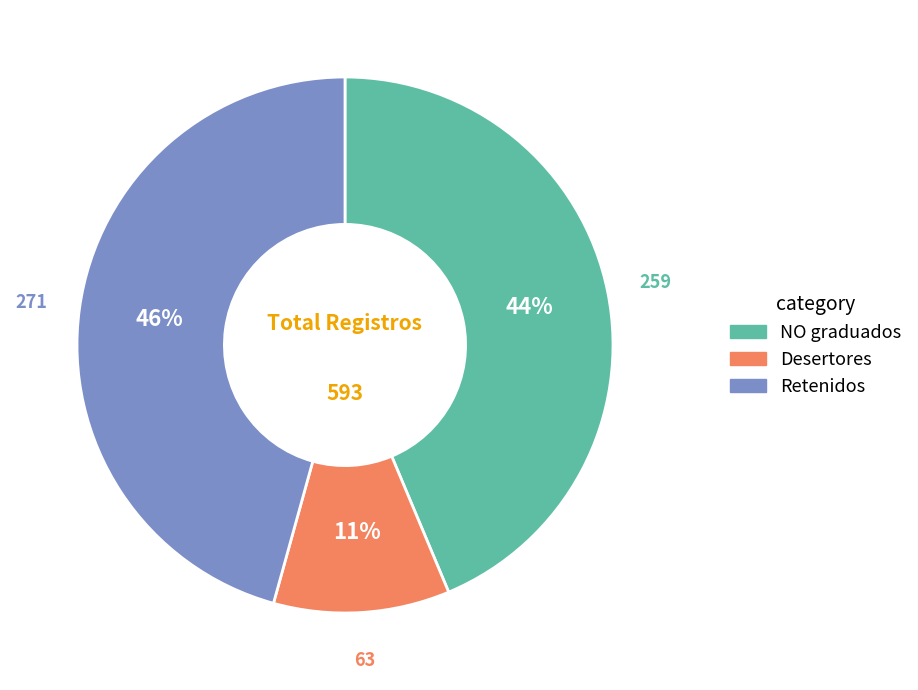

Is there any slice that represents more than half of the pie?

No